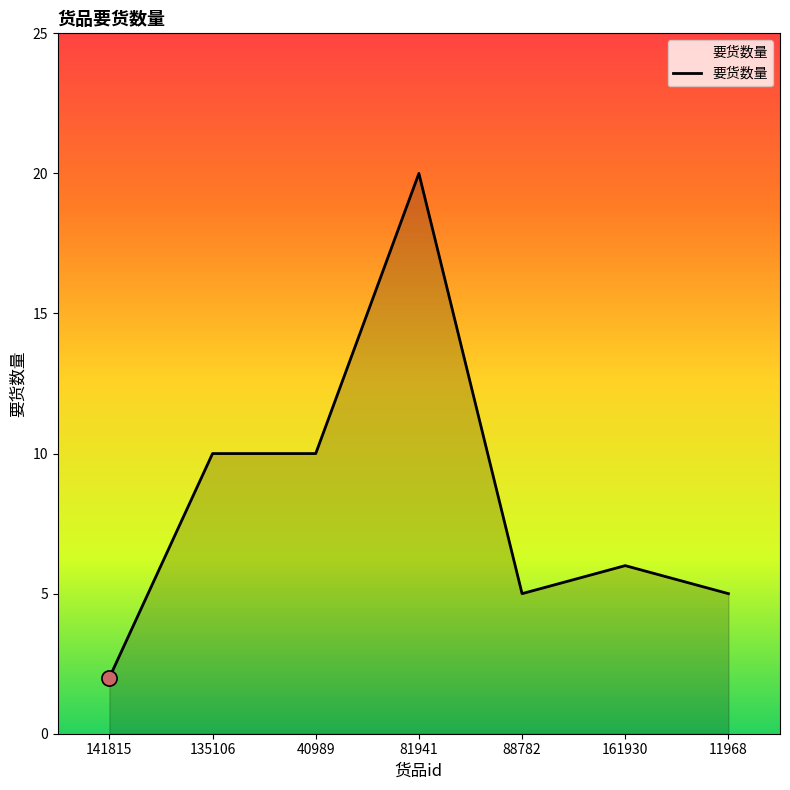

Which has a higher value, 141815 or 11968?

11968